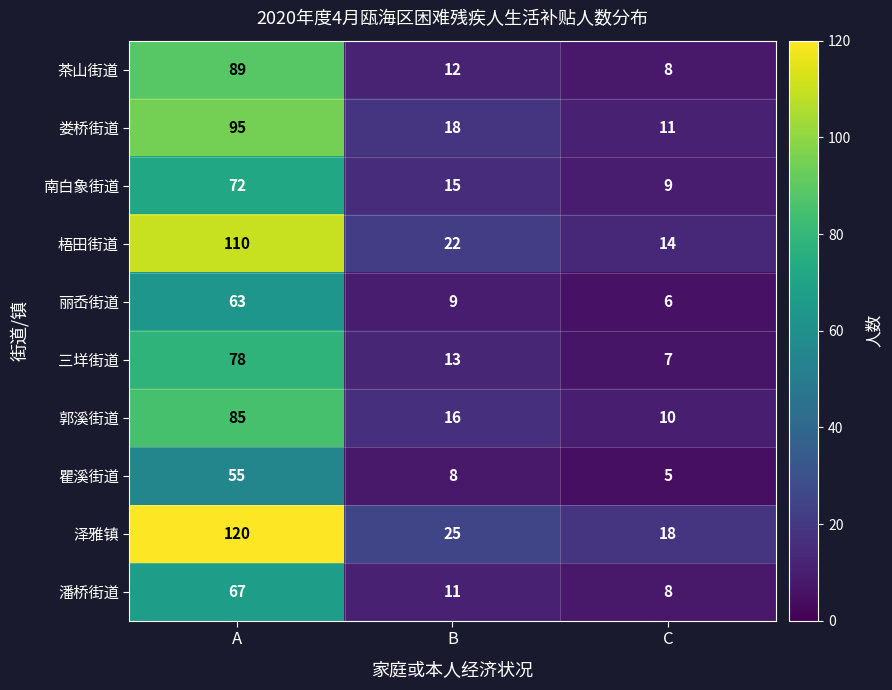

How many distinct data groups are displayed?

10